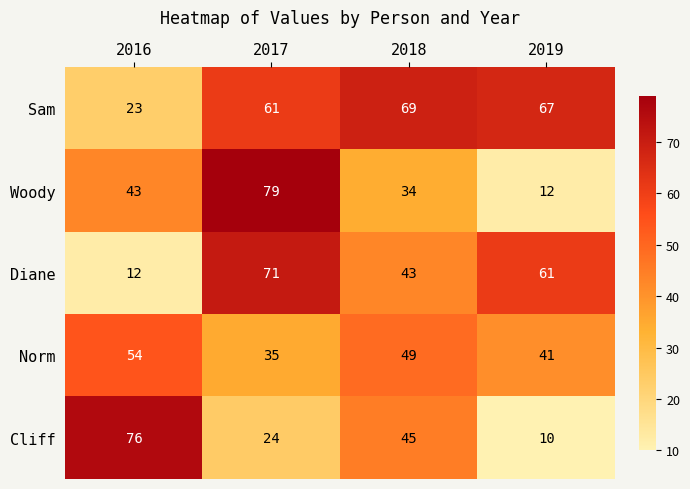

How many series are shown in this chart?

5